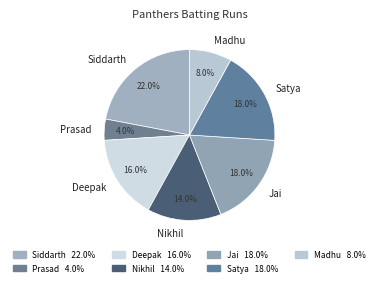

Approximately how many times larger is the value at Satya compared to Prasad?

4.5